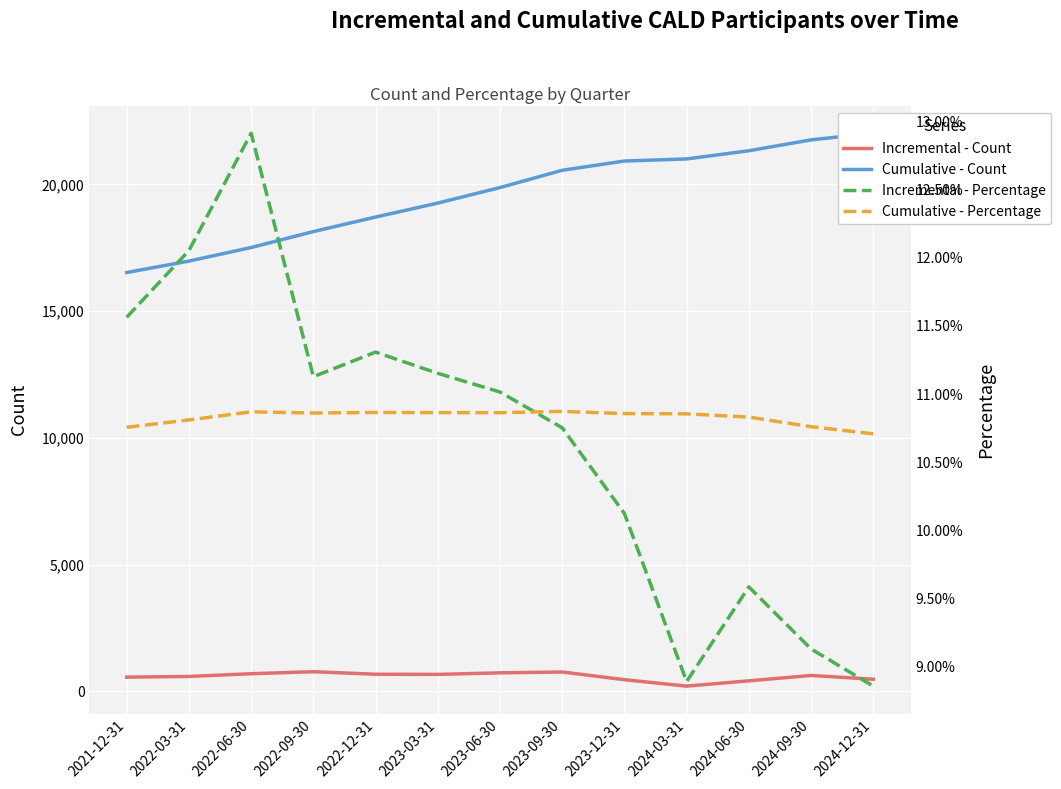

At which label is Cumulative - Count closest to 19268?

2023-03-31